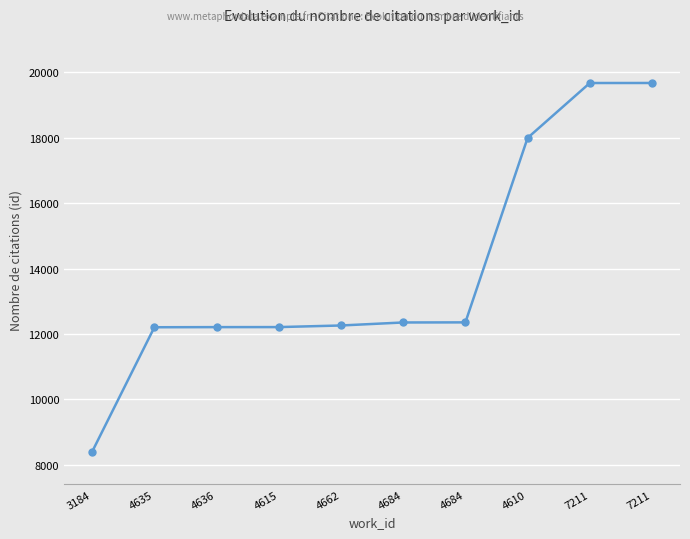

Does the chart display data point markers on the line(s)?

Yes